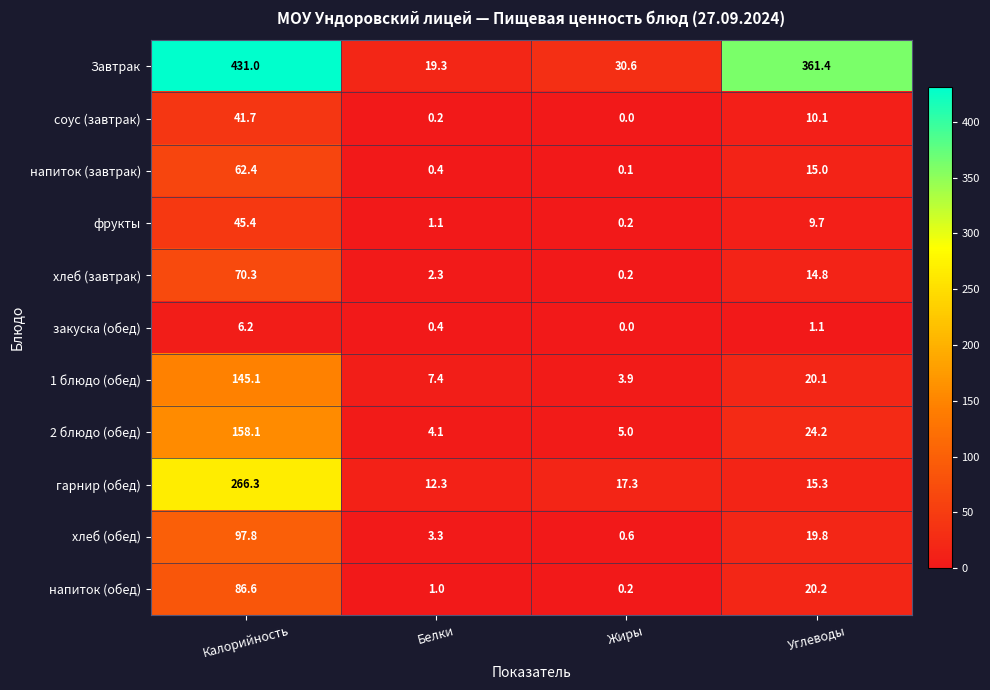

Is it true that 2 блюдо (обед) equals 85.5 at Калорийность?

False